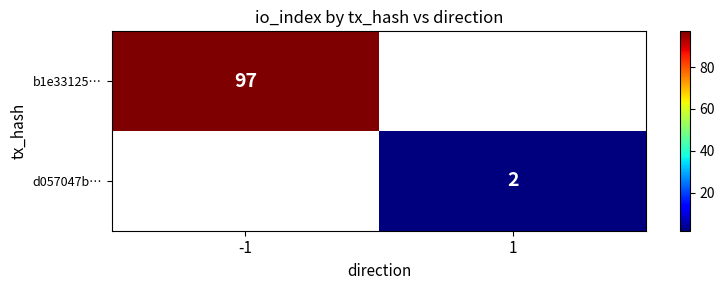

Is it true that b1e33125… equals 32 at -1?

False